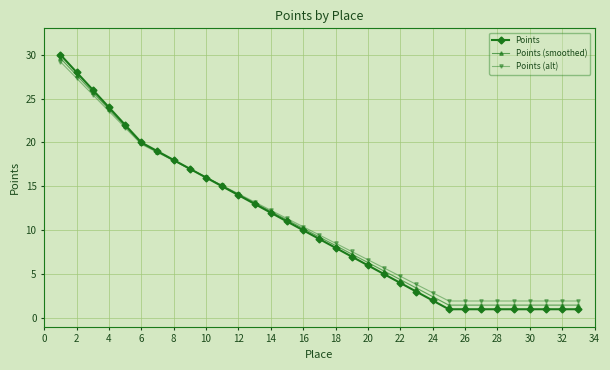

Which series has the widest spread of values?

Points